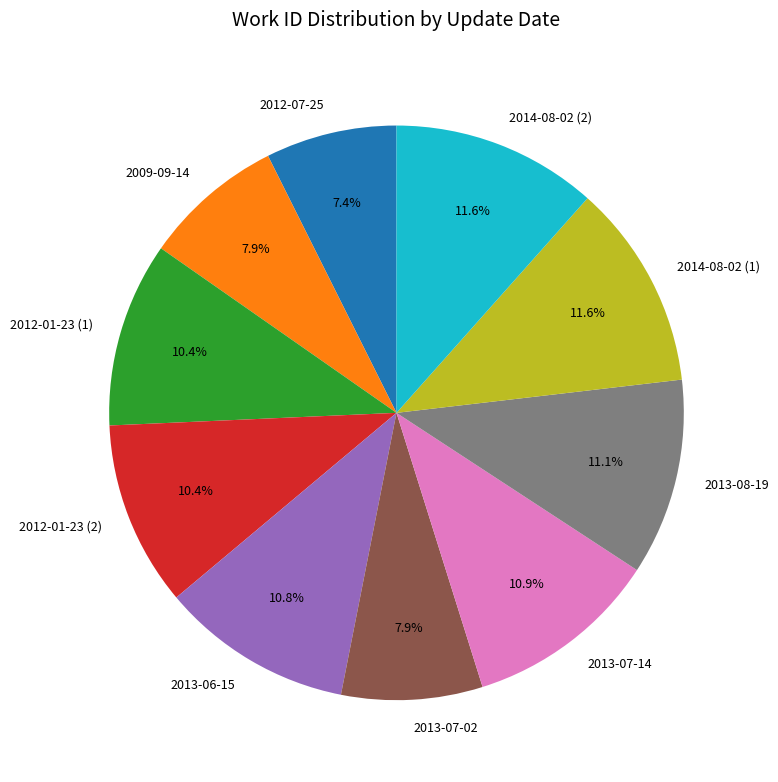

How many slices are in this pie chart?

10